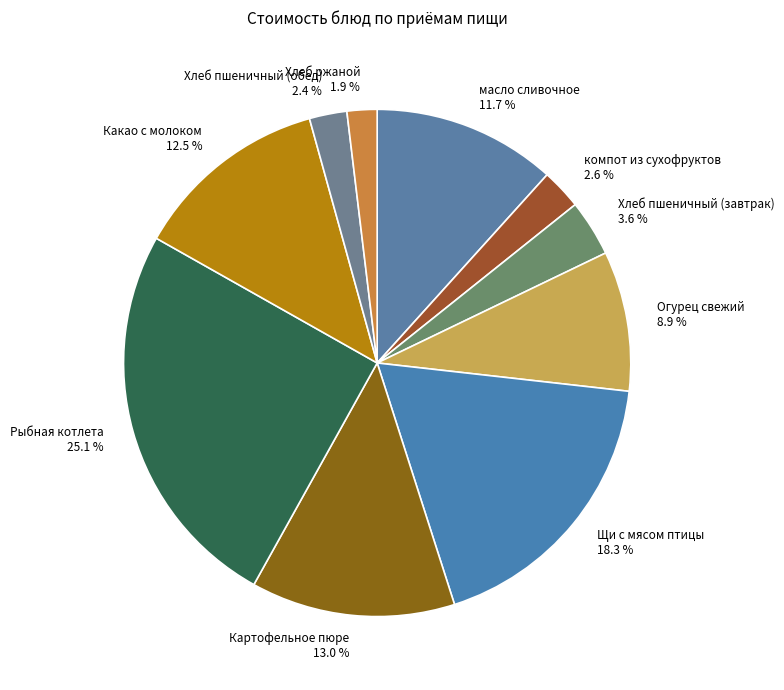

Between масло сливочное and Картофельное пюре, which is larger?

Картофельное пюре